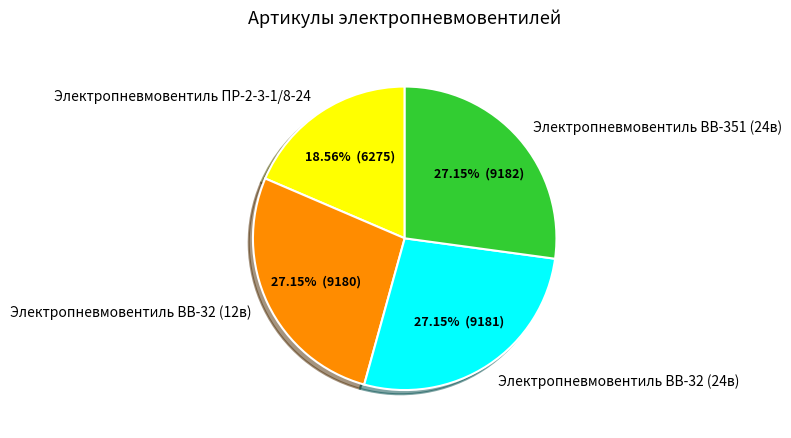

How many slices are in this pie chart?

4